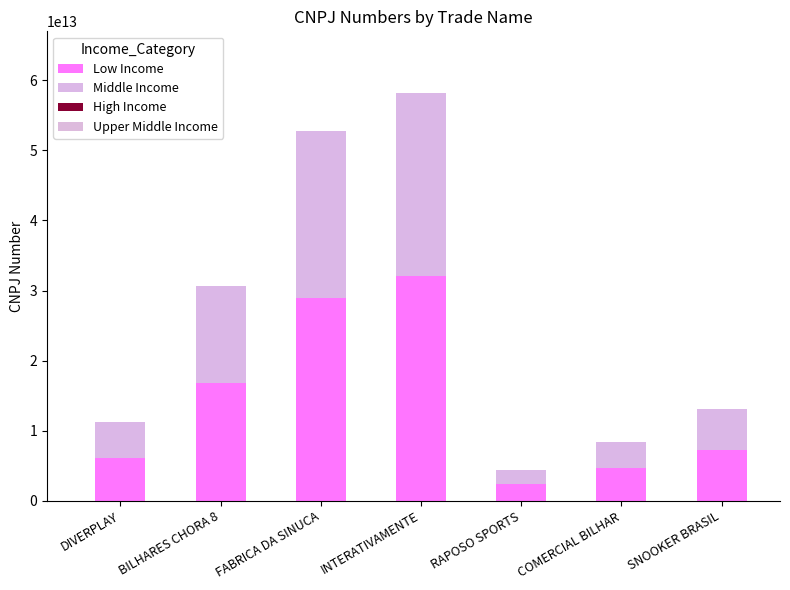

Are the bars grouped side by side (vs. stacked)?

No